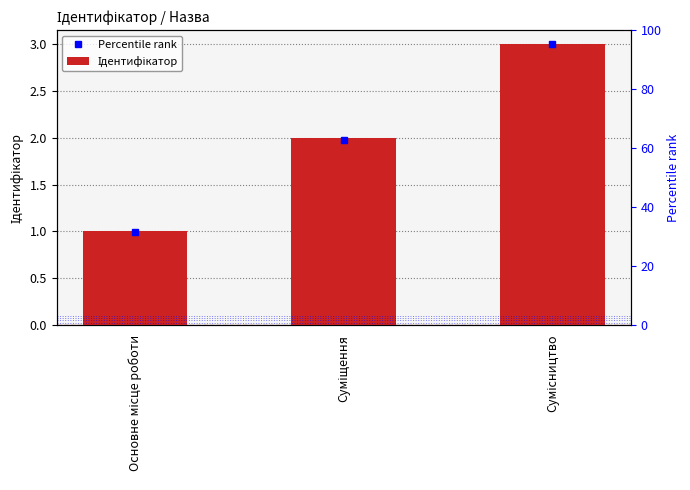

Between Основне місце роботи and Сумісництво, which is larger?

Сумісництво